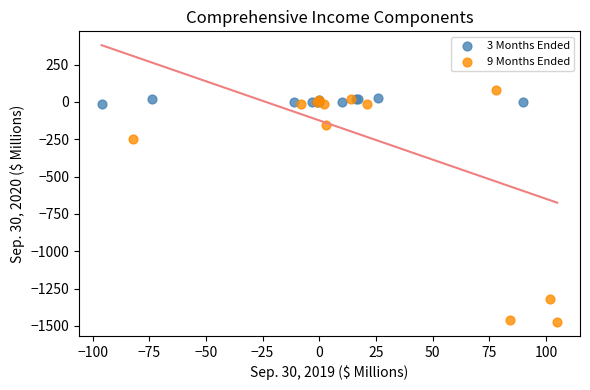

Which series contains the highest Y value?

9 Months Ended